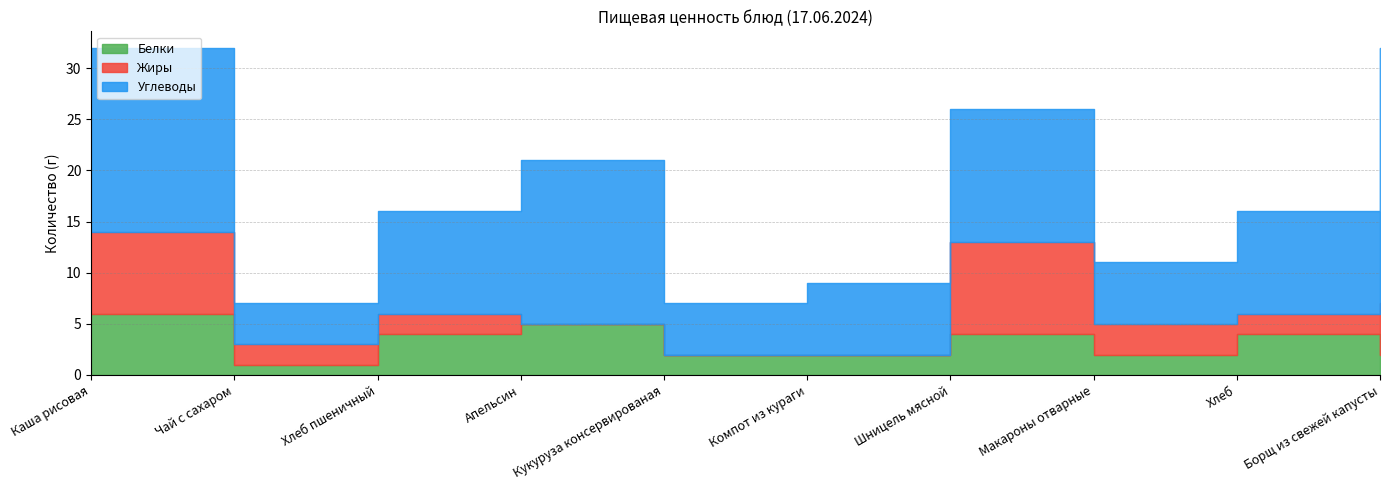

Which category has the highest value across all series?

Борщ из свежей капусты